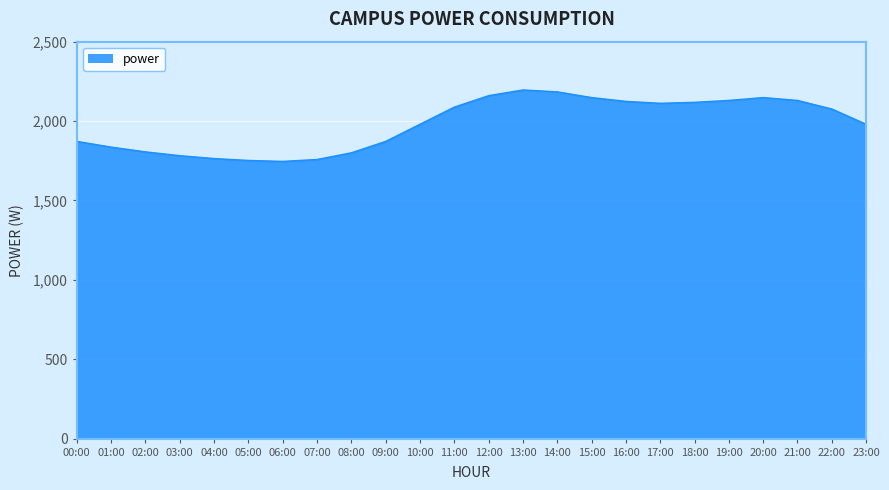

What is the minimum value shown in the chart?

1746